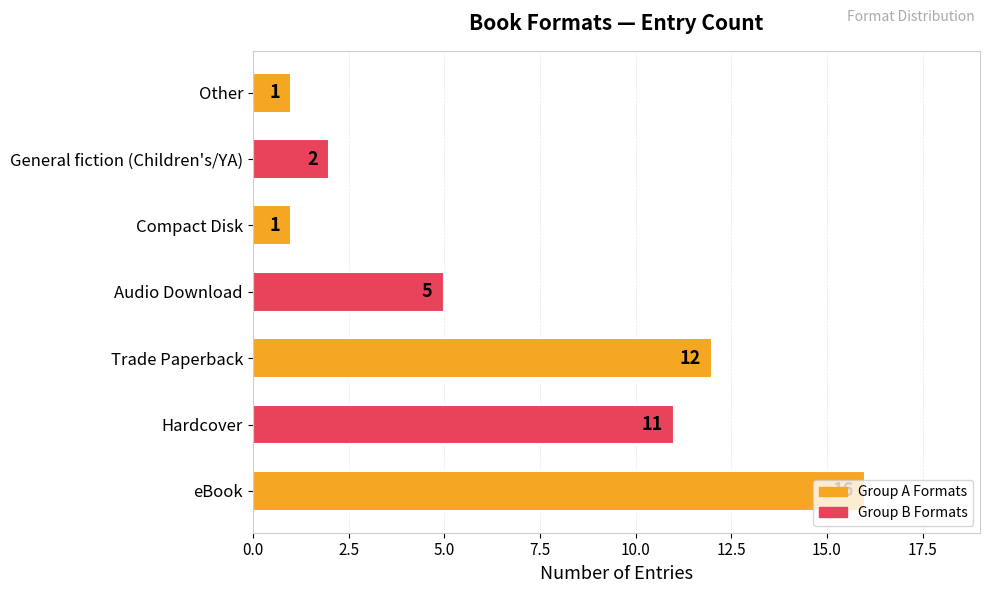

What is the difference between the maximum and minimum values?

15